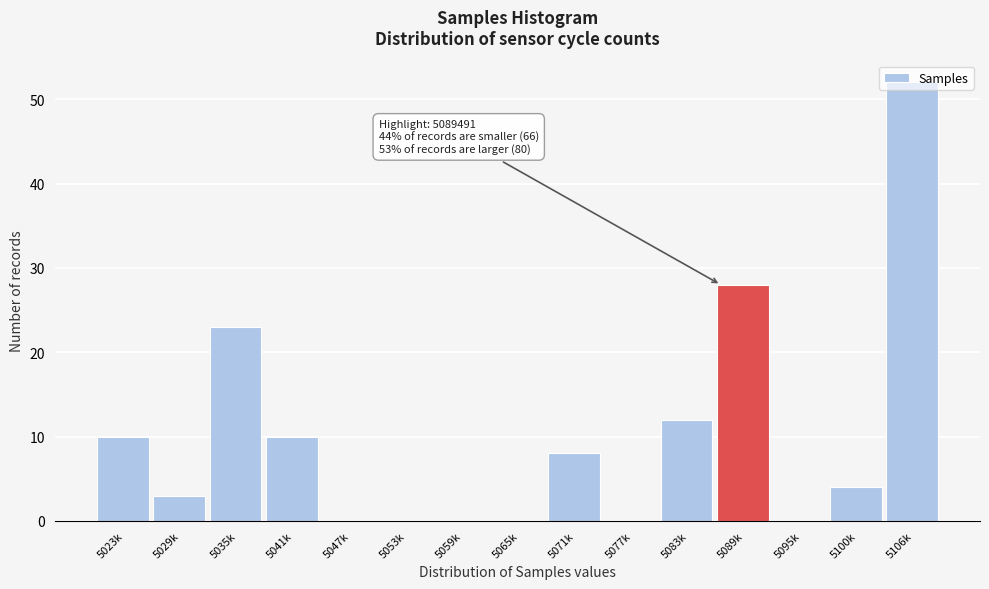

The chart shows a value of 52 at 5106k. True or false?

True